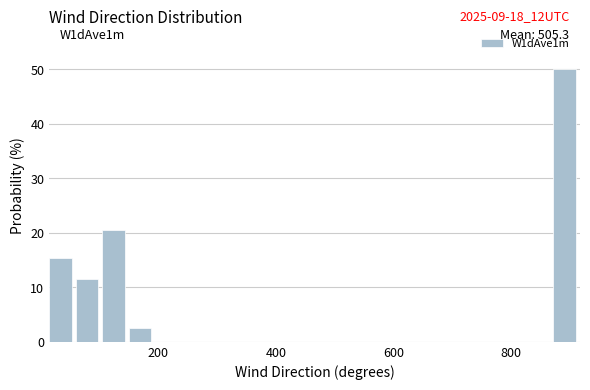

Read against the x-axis, roughly where is the centre of the tallest bar?

900